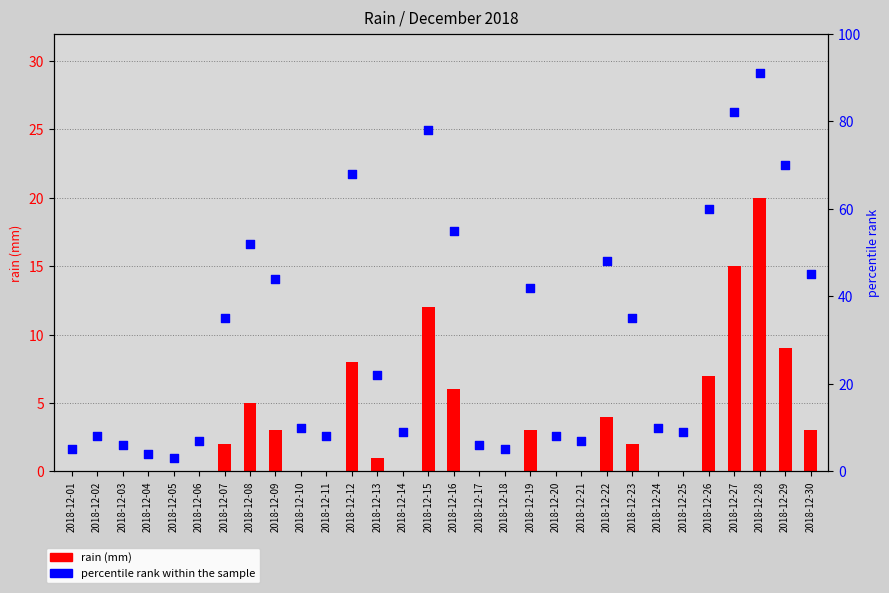

What is the total value across all series at 2018-12-11?

8